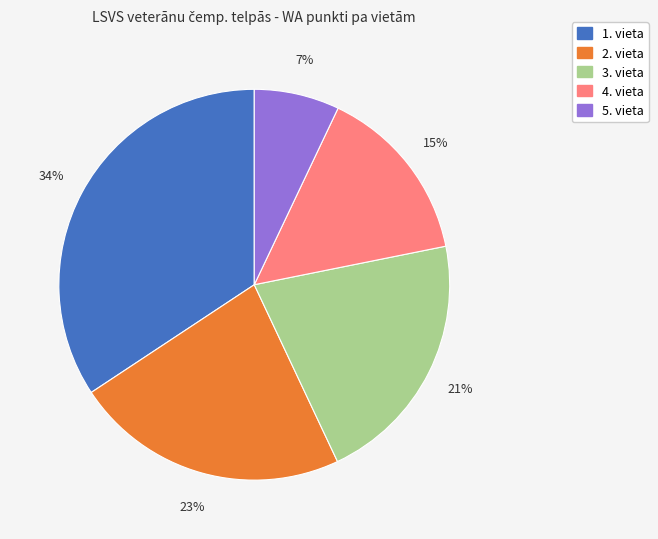

To the nearest percent, what is the difference between the largest and smallest slice percentages?

27%